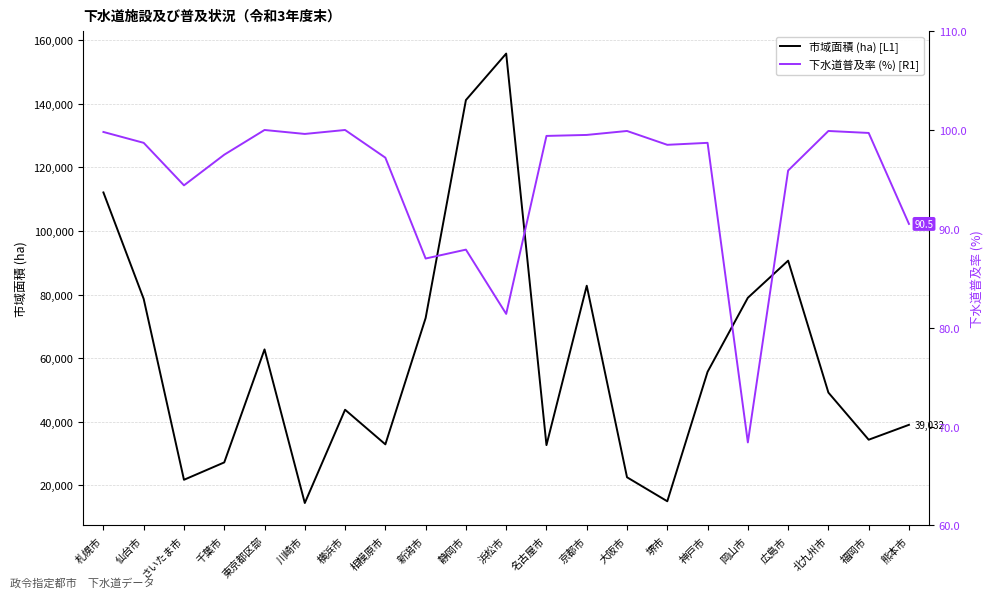

What position from the left is 岡山市?

17